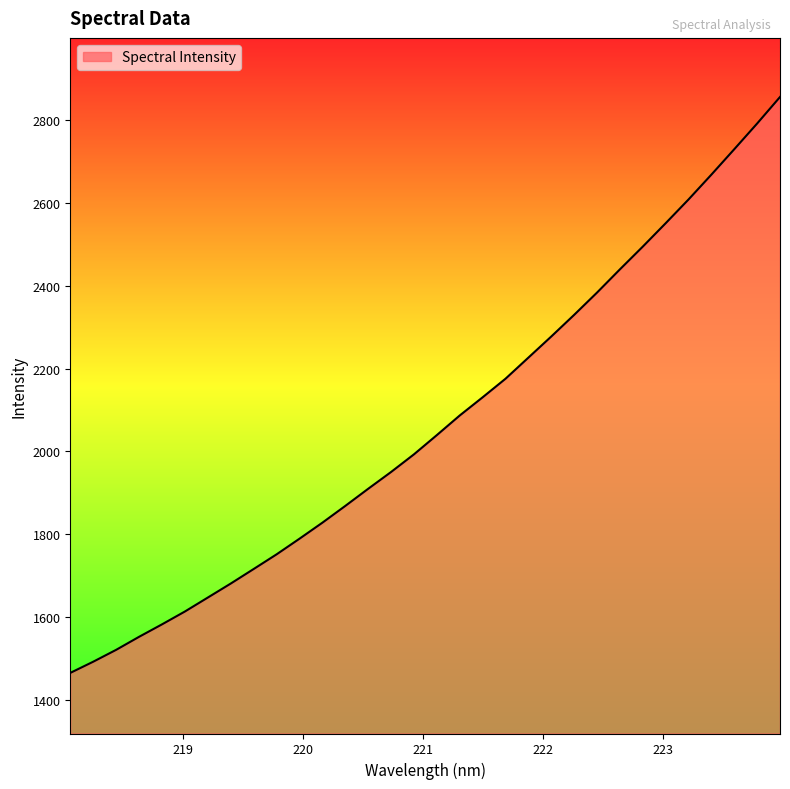

What is the greatest value displayed?

2856.3